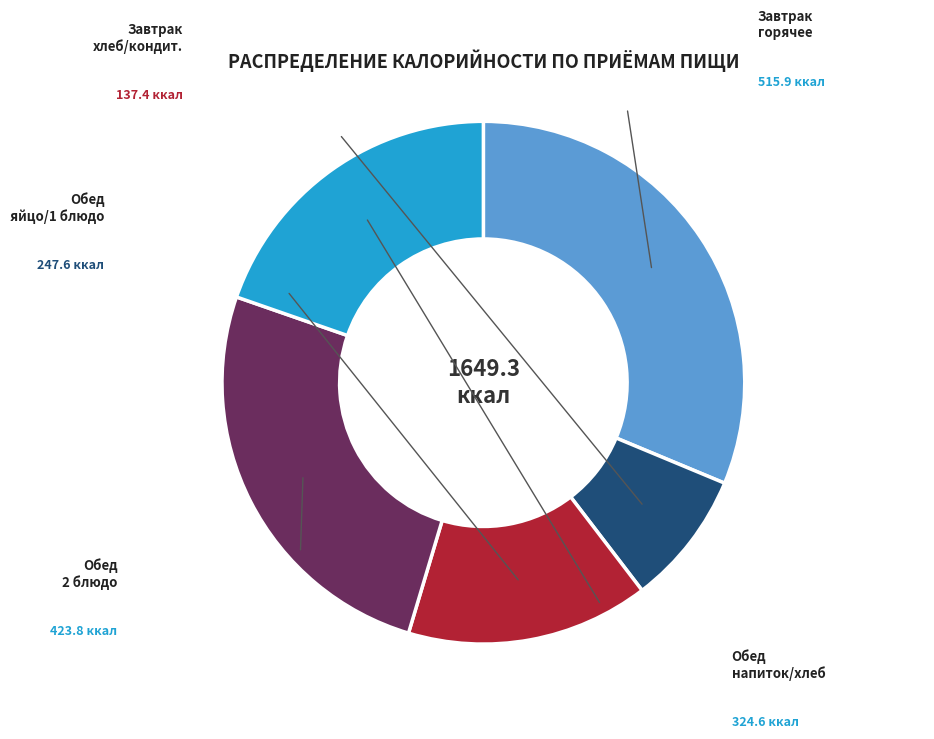

Is there a majority slice in this chart?

No